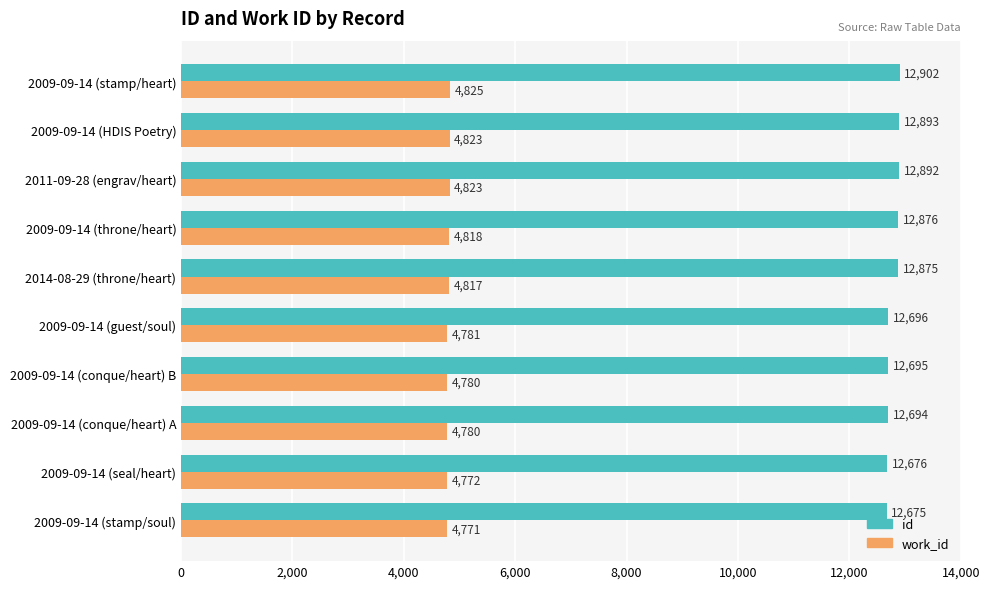

Where is id nearest to the value 12788?

2014-08-29 (throne/heart)